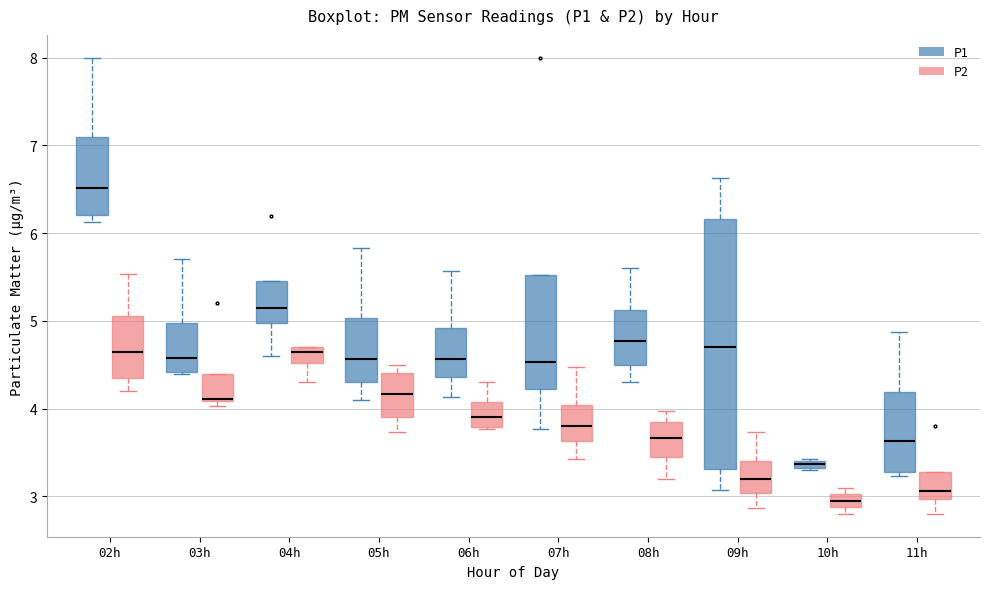

Where is the upper edge of the box for 05h (P1) on the y-axis? The values are not printed on the chart, so give them approximately, as read against the axis.

5.0